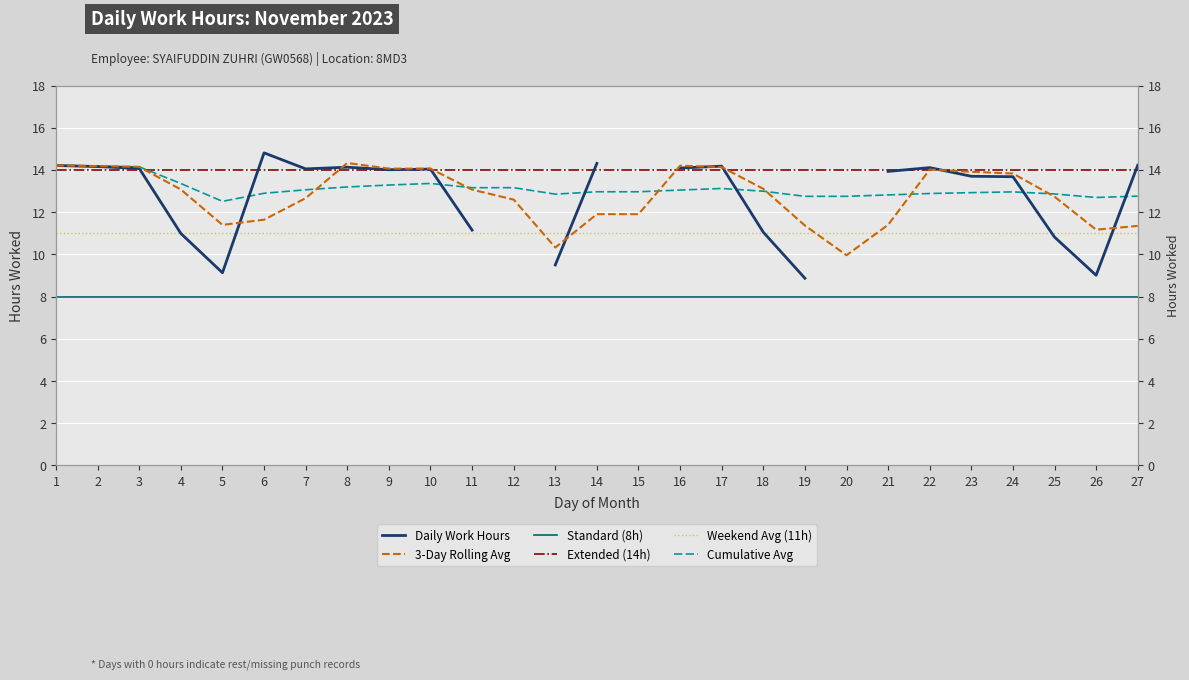

What is the average value of the 3-Day Rolling Avg series?

12.8